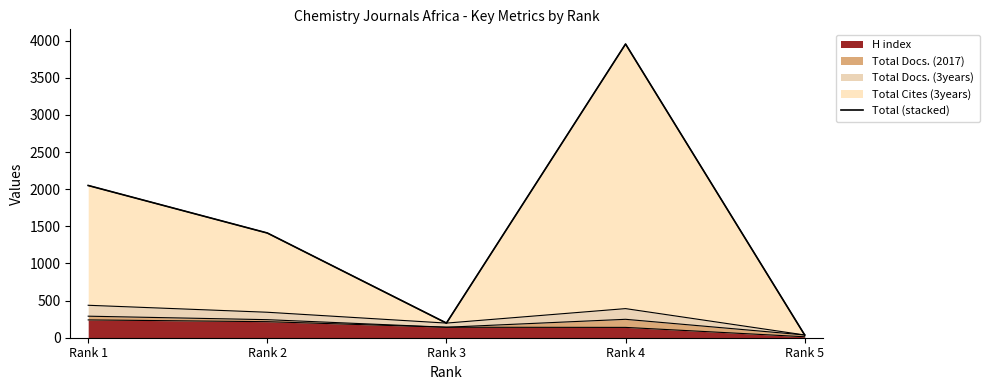

What is the difference between the values at Rank 4 and Rank 2?

2545